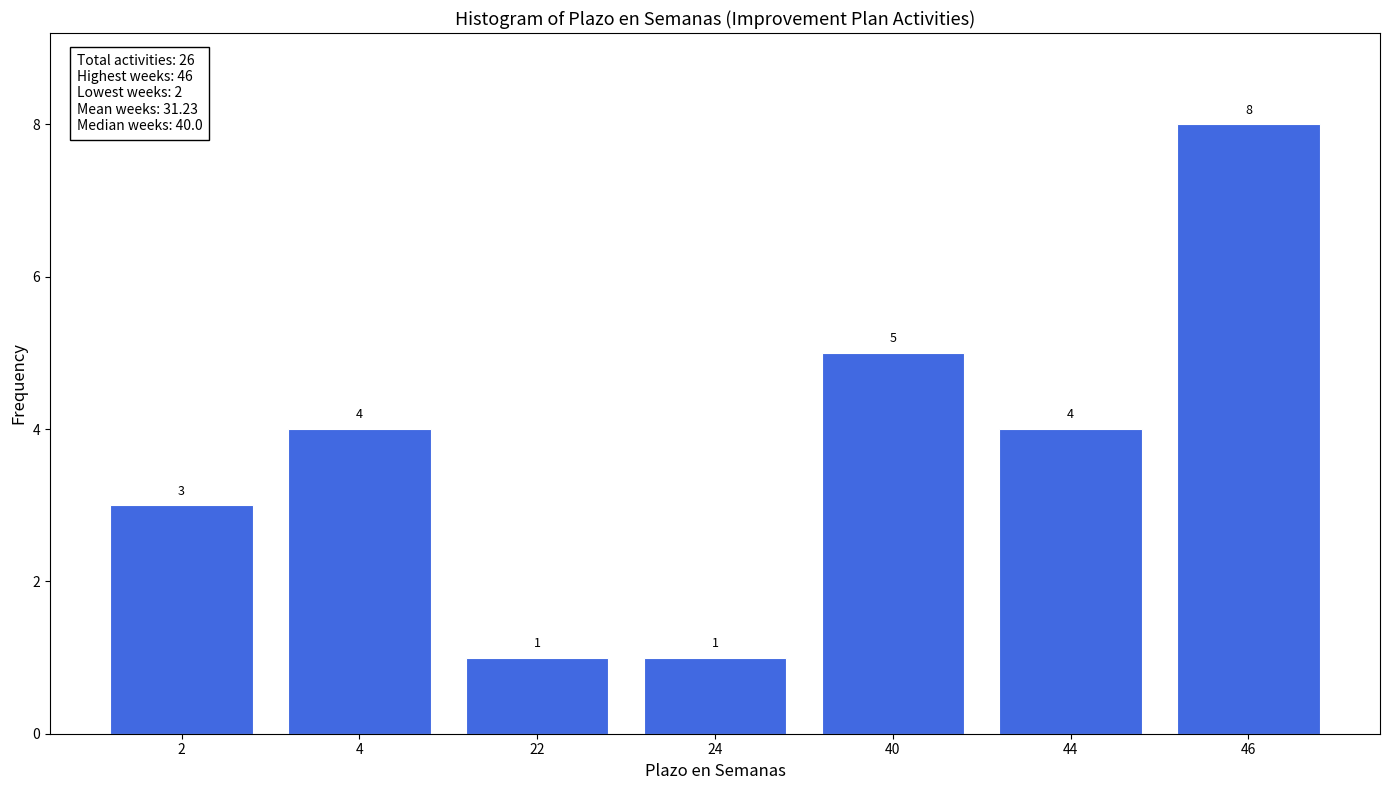

Reading left to right, list all the values displayed in this chart.

2=3	4=4	22=1	24=1	40=5	44=4	46=8